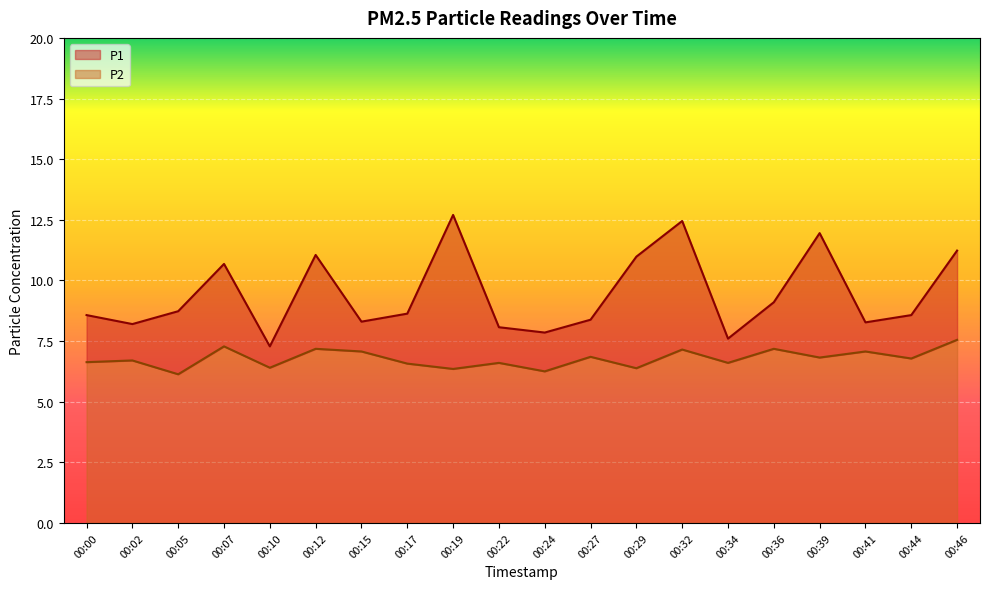

Which series has the largest total across all categories?

P1